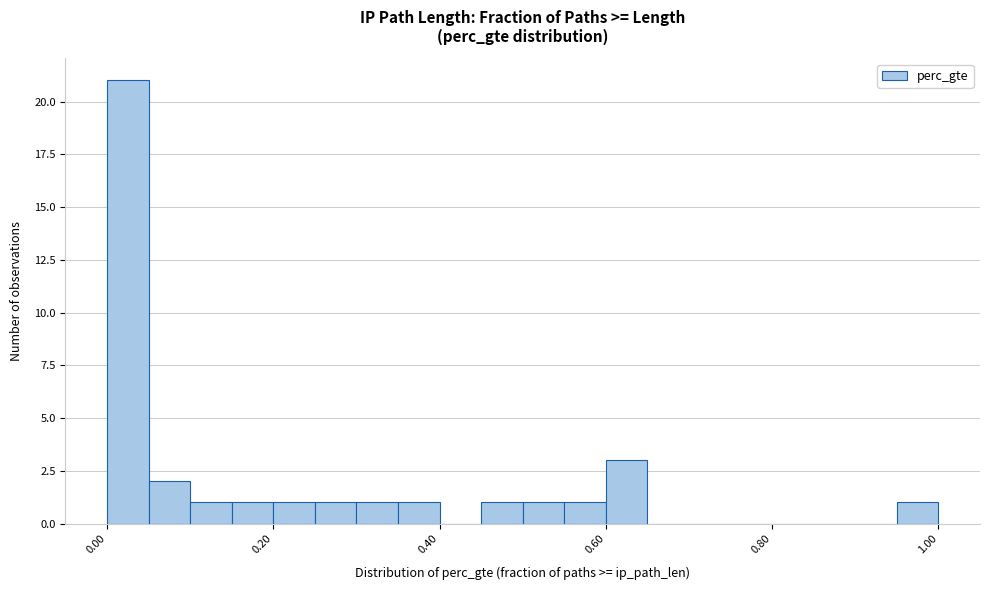

Read against the x-axis, roughly where is the centre of the tallest bar?

0.02